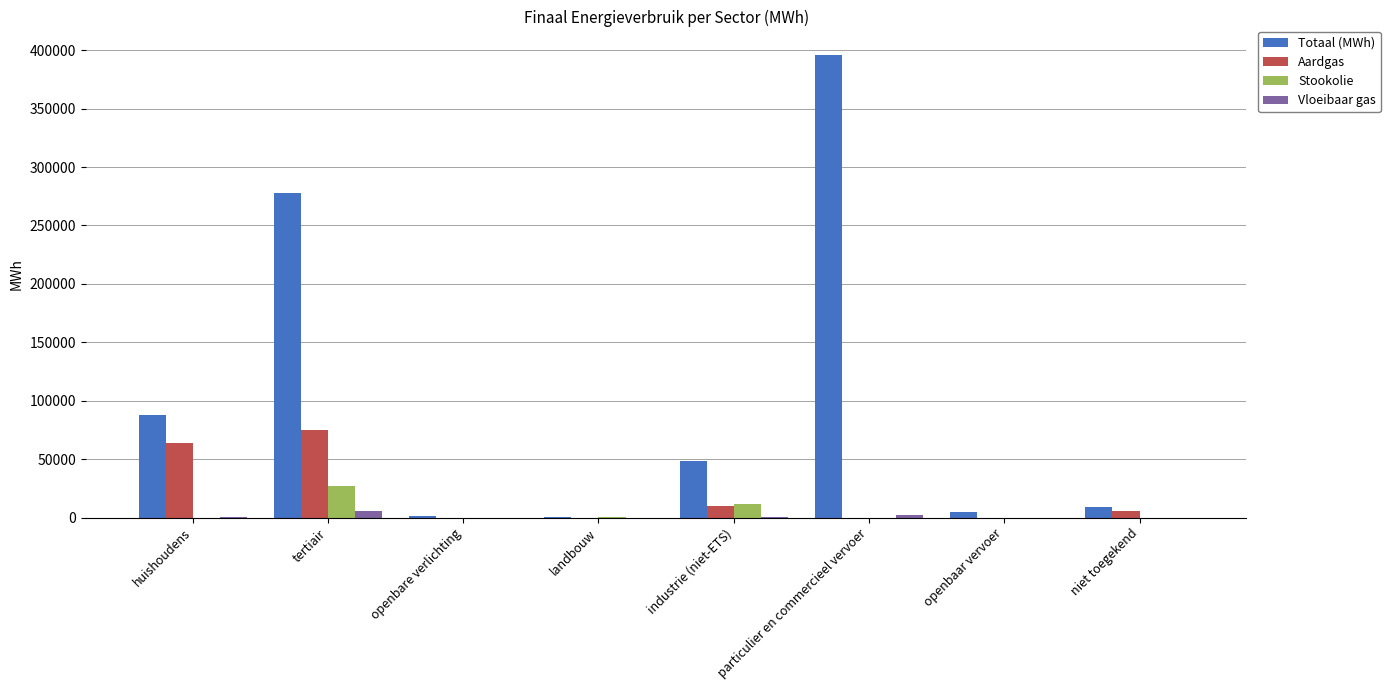

Count the number of categories in the chart.

8